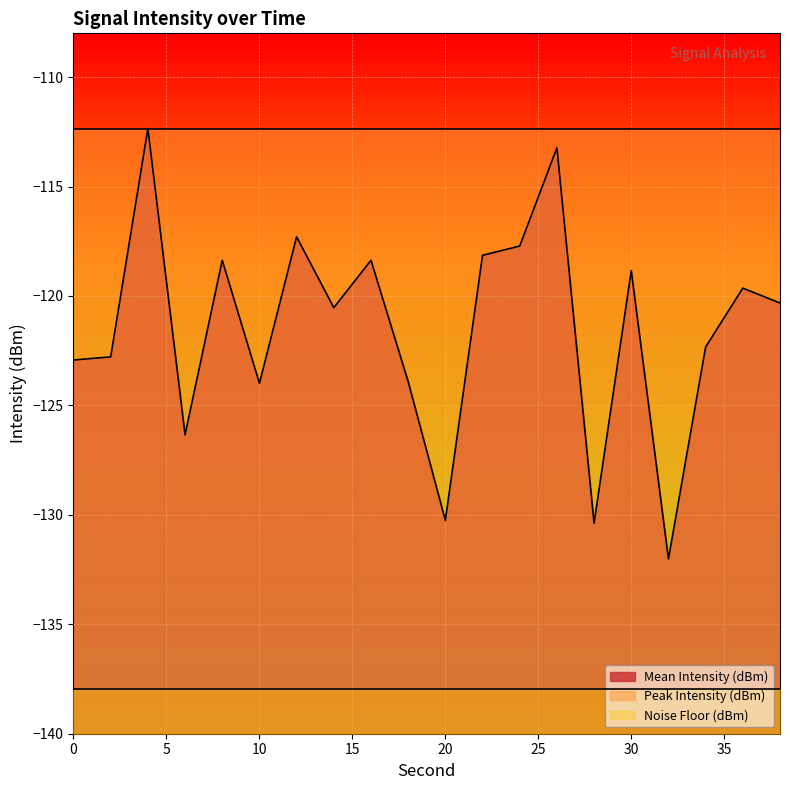

True or false: Peak Intensity (dBm) and Noise Floor (dBm) intersect in this chart.

False